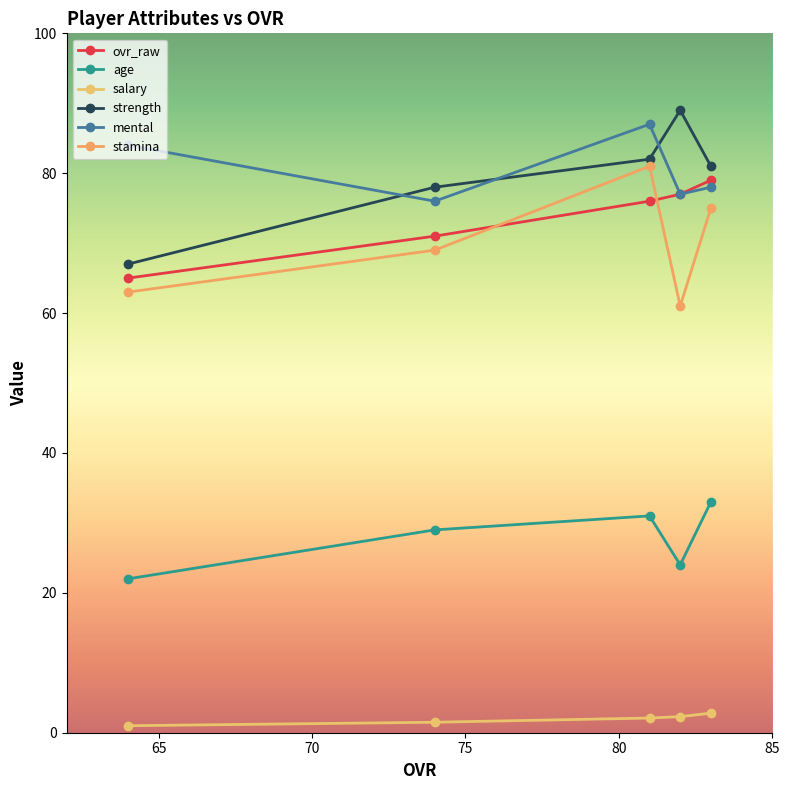

What is the value of the ovr_raw point at the 1st from the left?

65.0